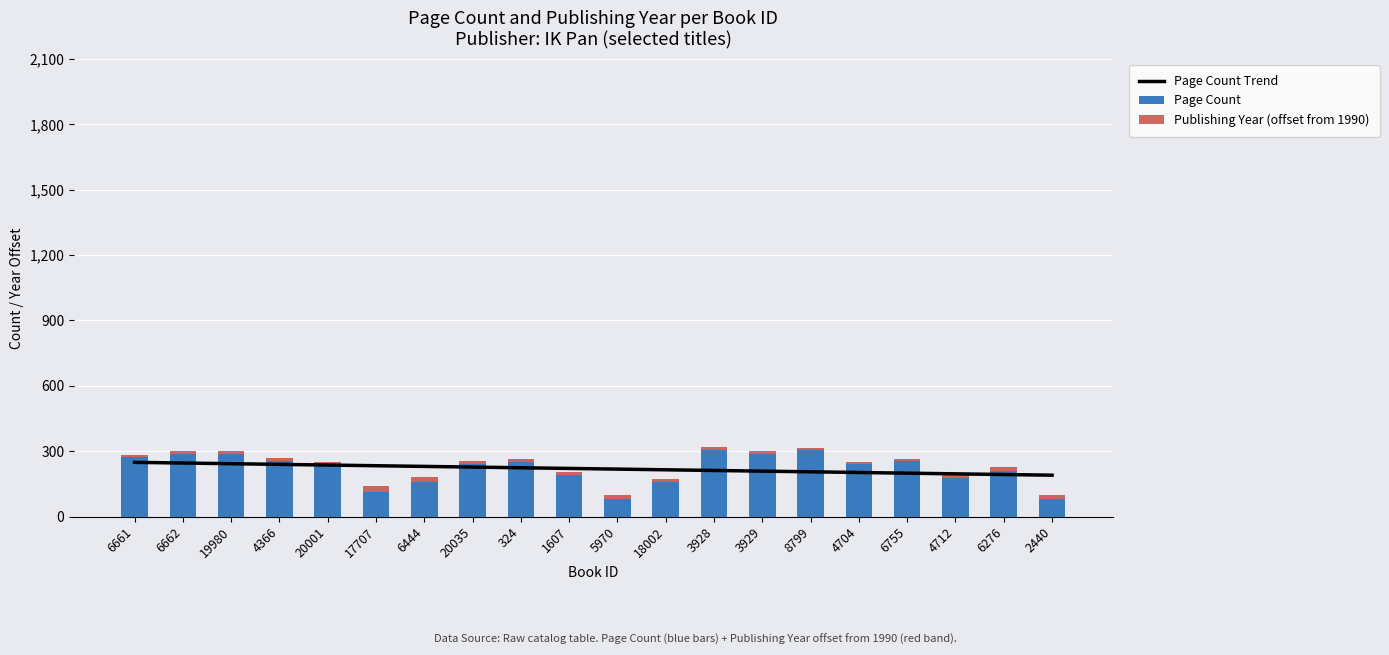

What is the label of the 4th bar from the right?

6755